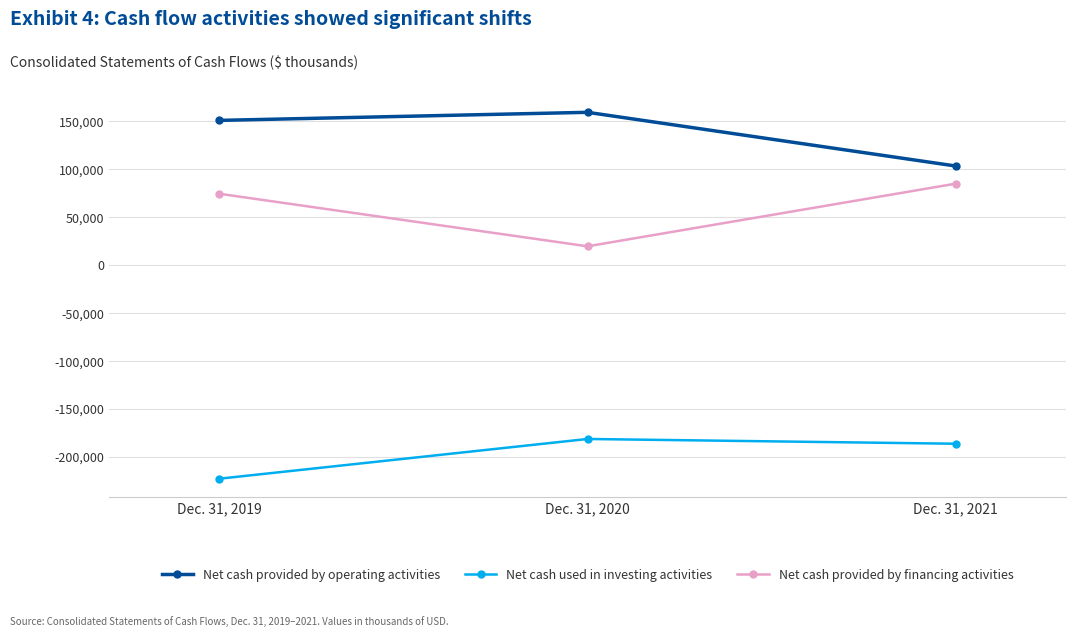

The value of Net cash provided by financing activities at Dec. 31, 2019 is 21099. True or false?

False